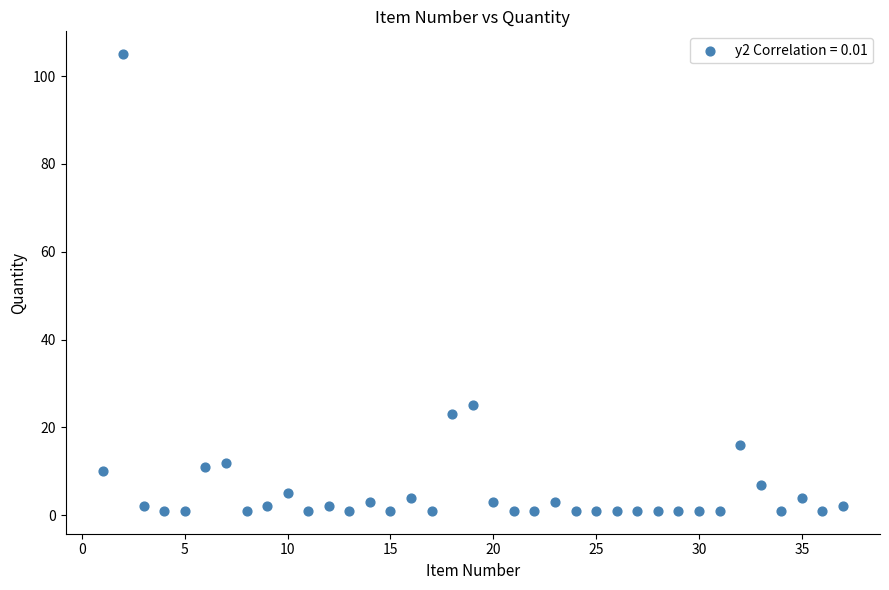

What is the range of X values (max minus min)?

36